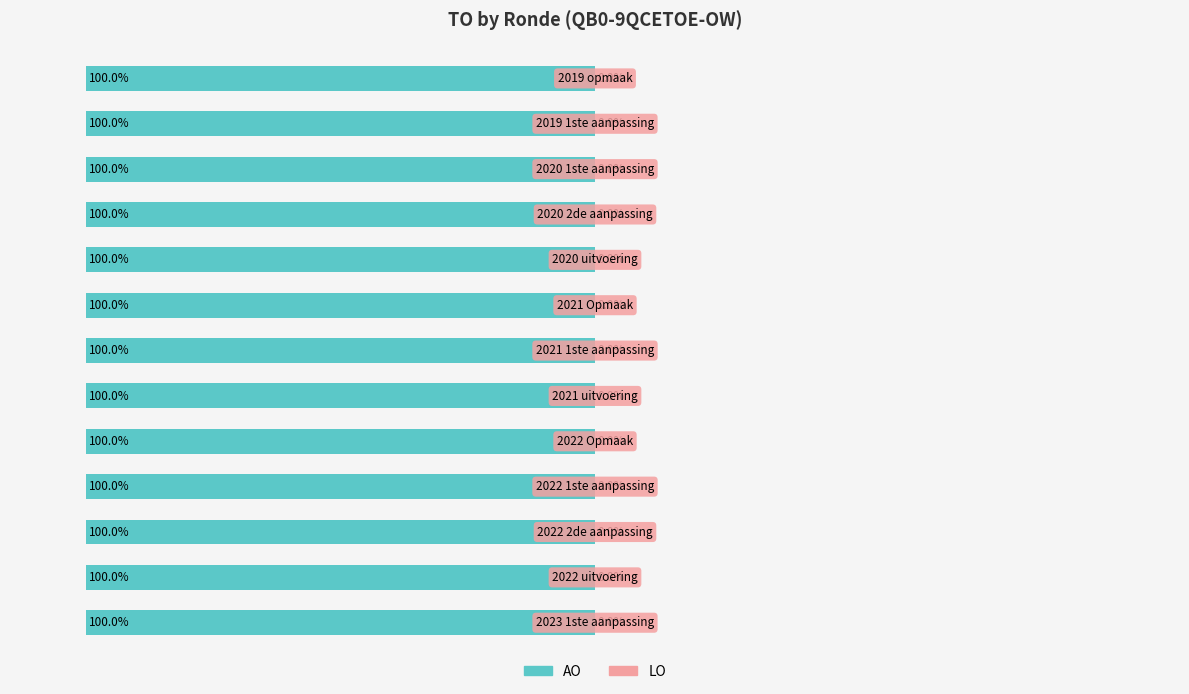

Does the chart contain stacked bars?

No